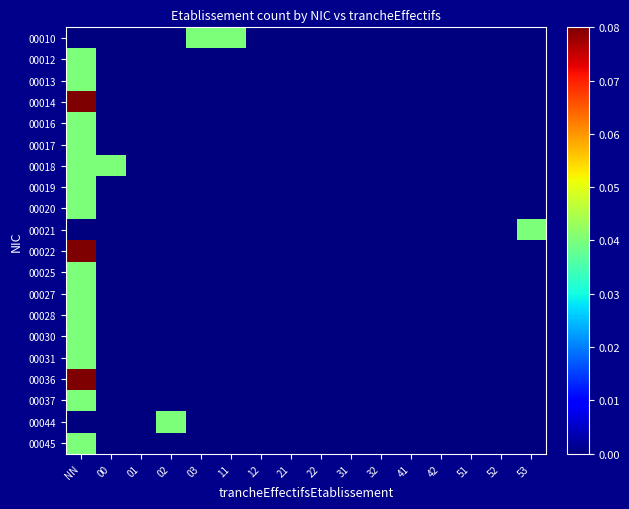

At which category is the sum across all series the highest?

NN